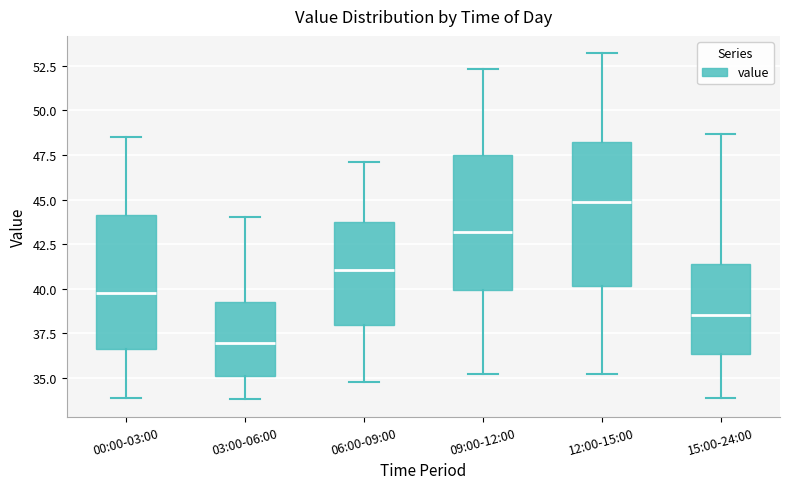

Where does the upper whisker of the box for 06:00-09:00 end on the y-axis? The values are not printed on the chart, so give them approximately, as read against the axis.

47.0